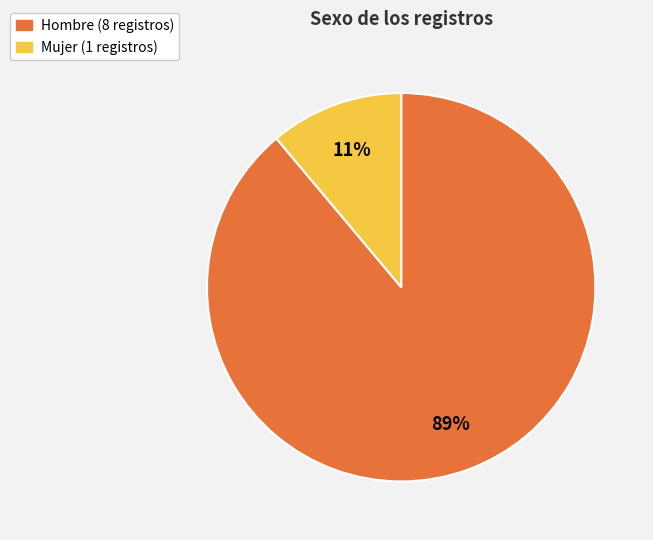

Which slice is the smallest?

Mujer